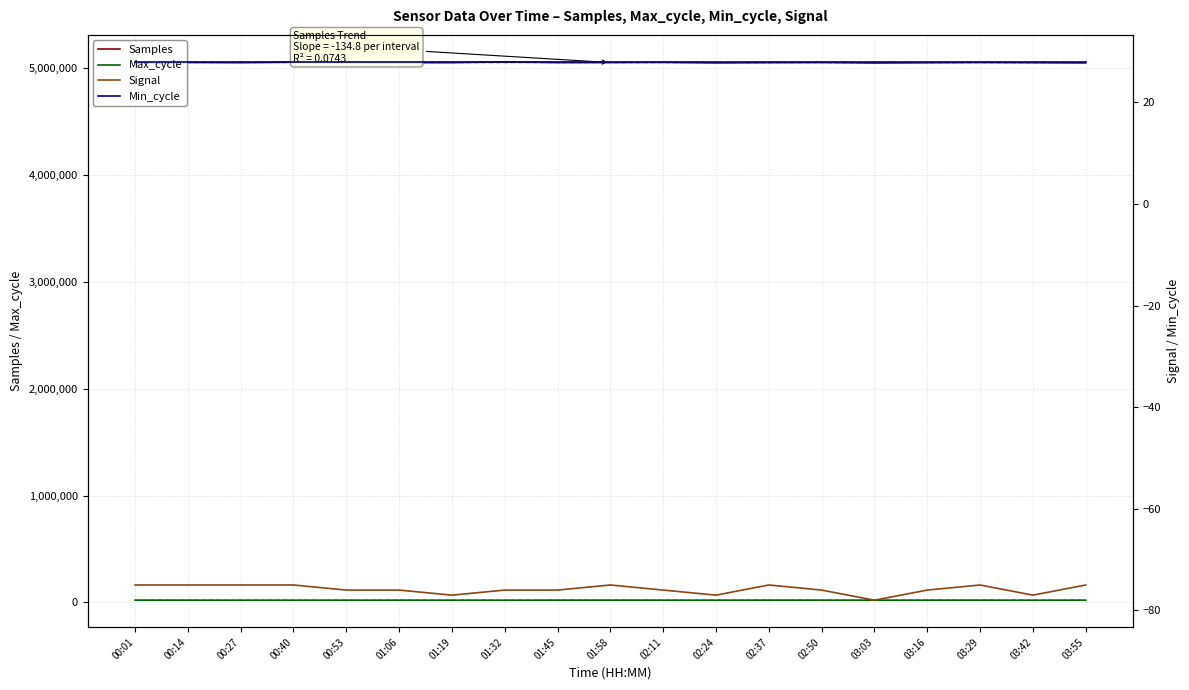

Between 00:27 and 00:40, which series saw the biggest shift?

Samples